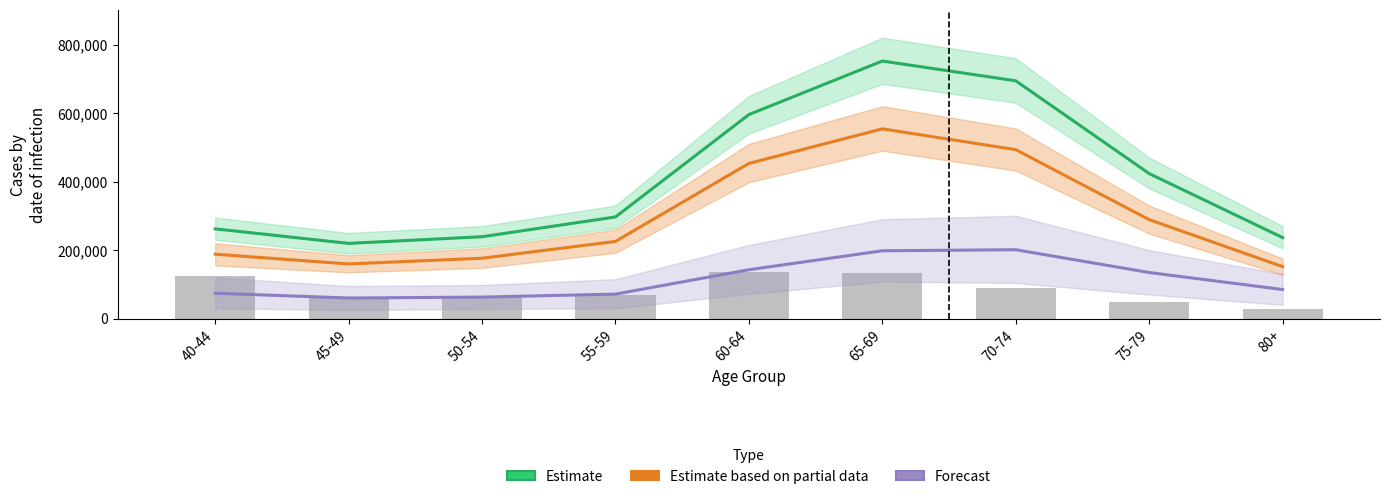

What is the label of the 7th bar from the left?

70-74